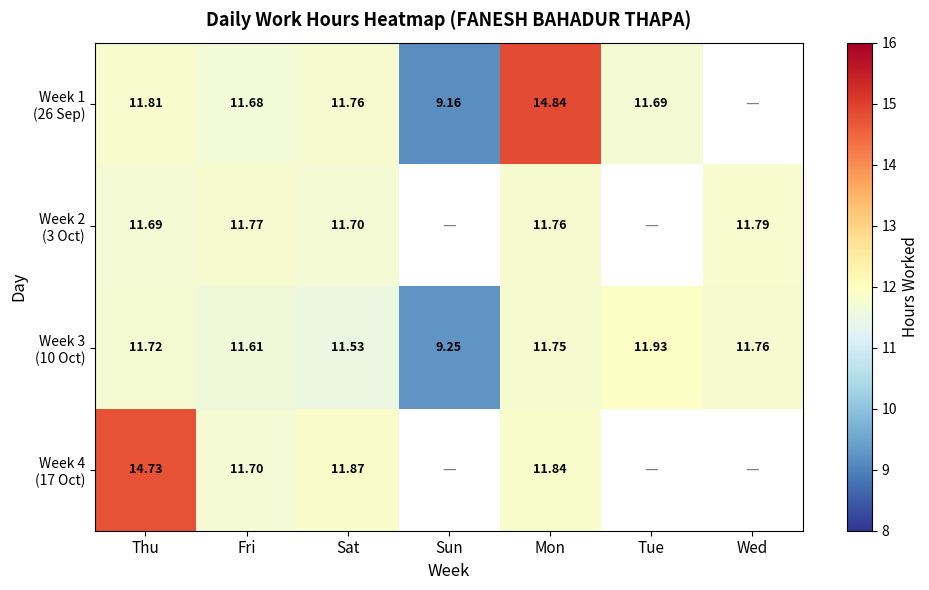

Which series has the largest total across all categories?

Week 3 (10 Oct)